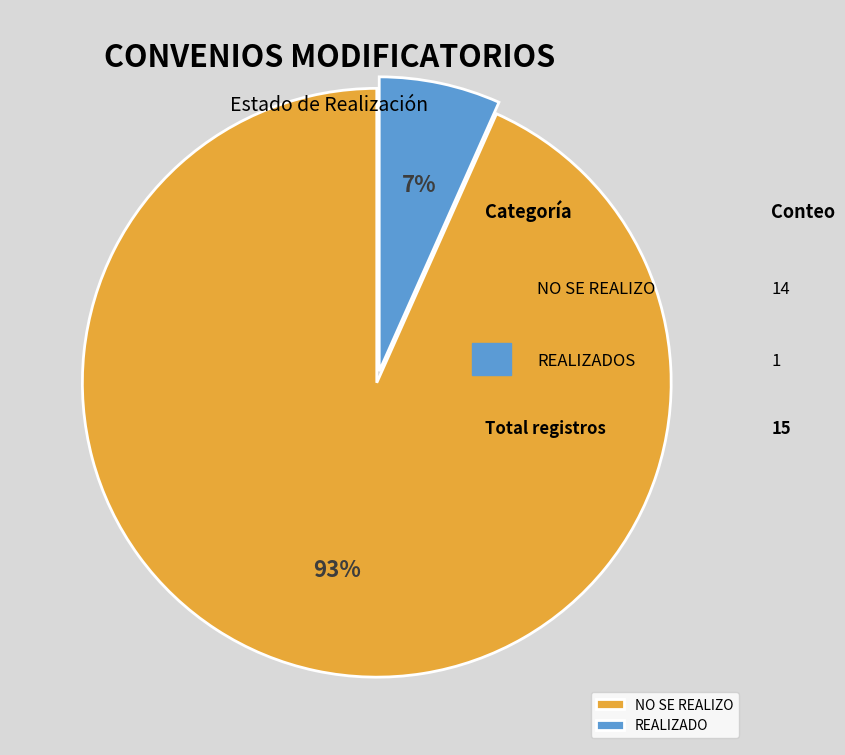

Combined, do NO SE REALIZO and REALIZADO account for over 50%?

Yes